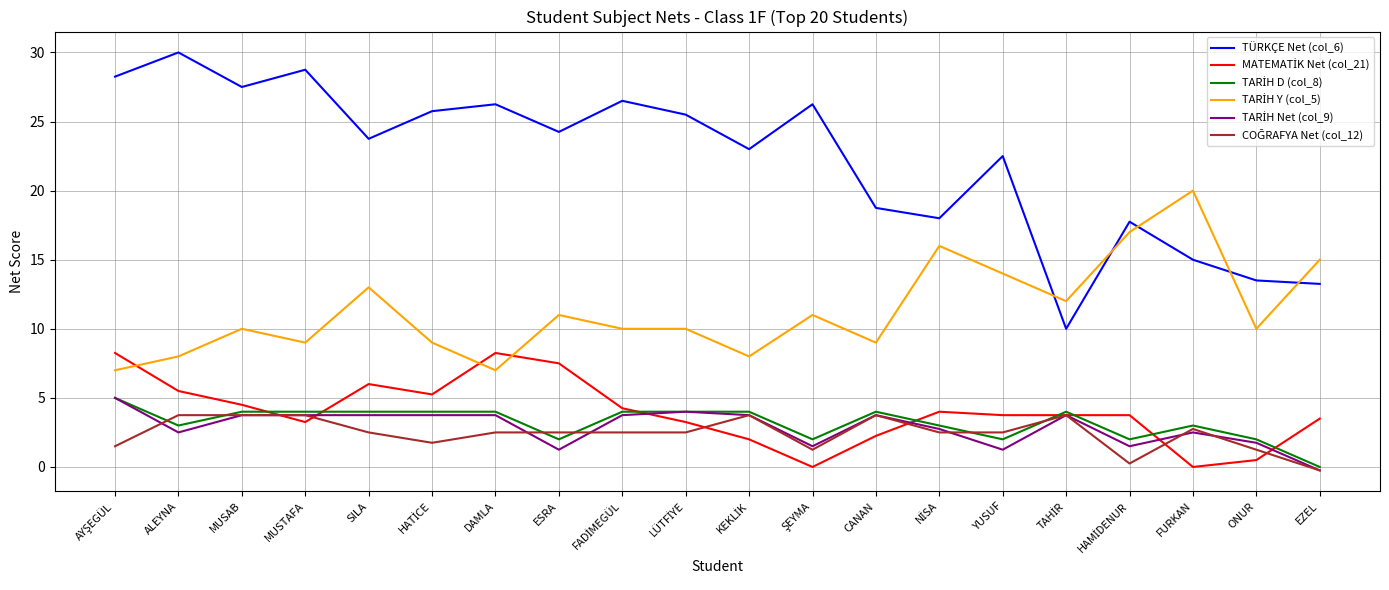

Which series has the widest spread of values?

TÜRKÇE Net (col_6)